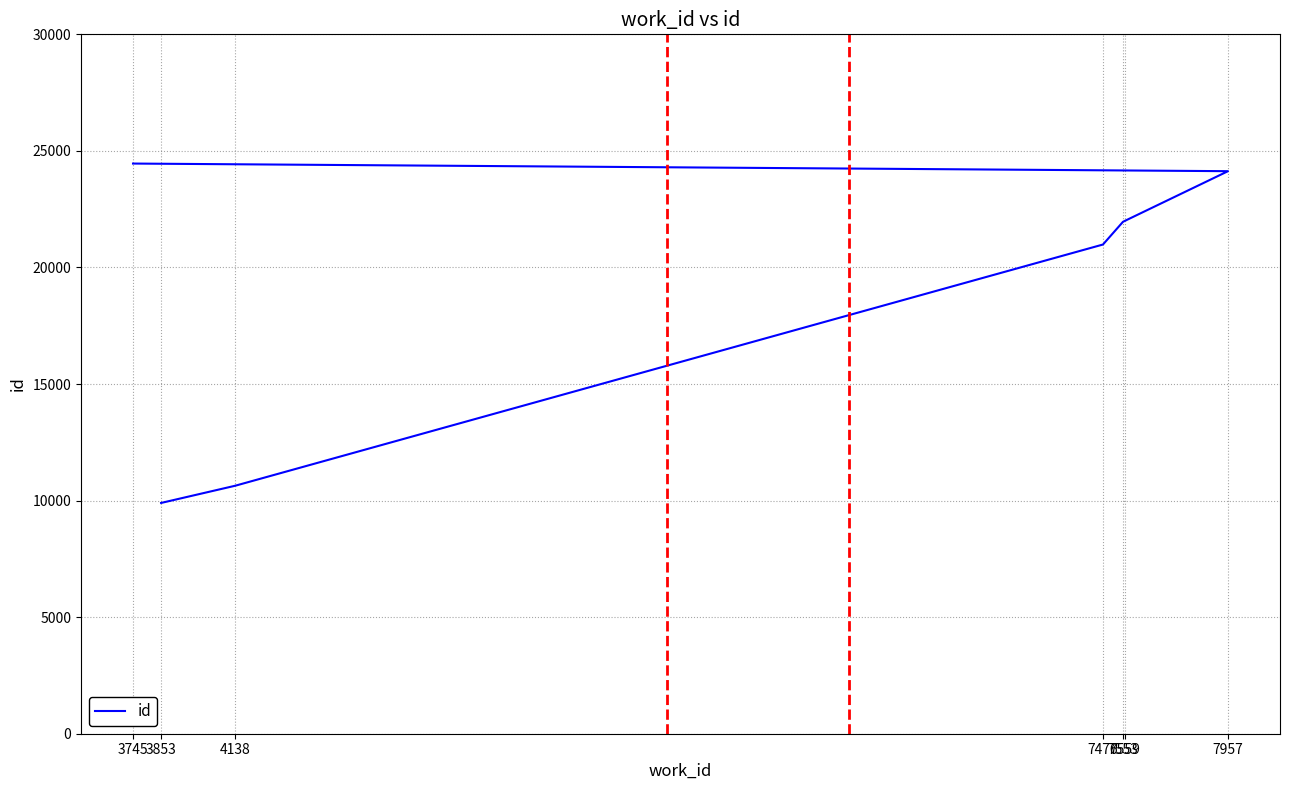

Count the number of data series in this chart.

1